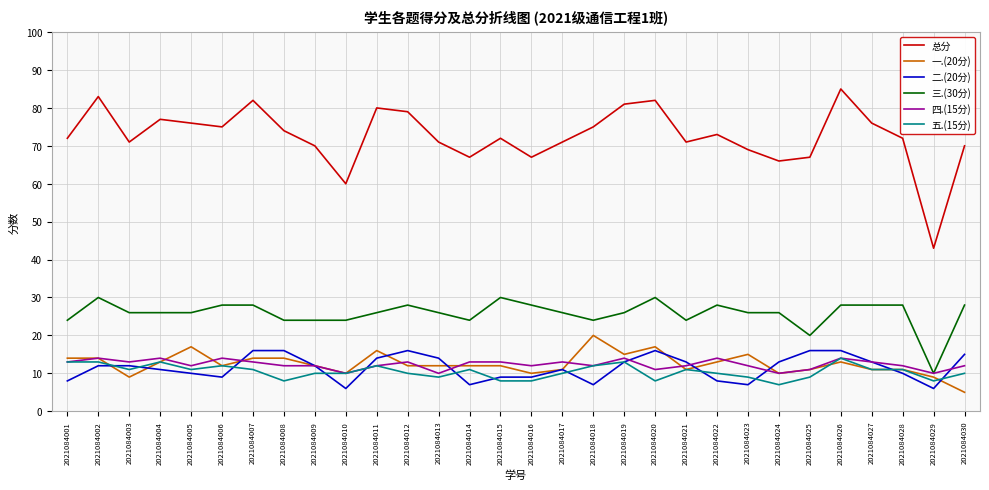

The 一.(20分) series shows 4 at 2021084014. True or false?

False